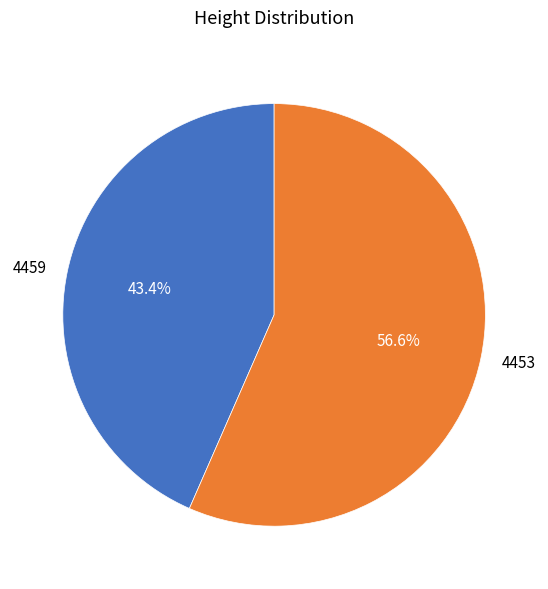

What is the ratio of the value at 4453 to the value at 4459?

1.3